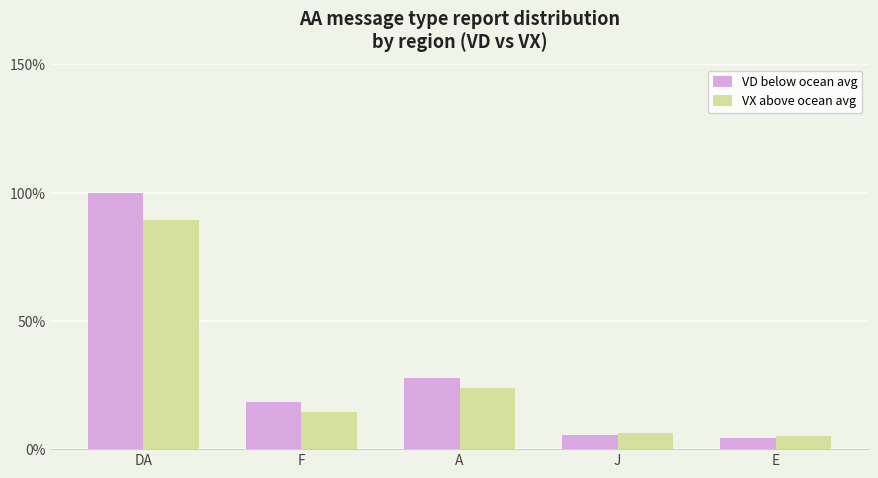

What is the sum of all VD below ocean avg values?

155.8